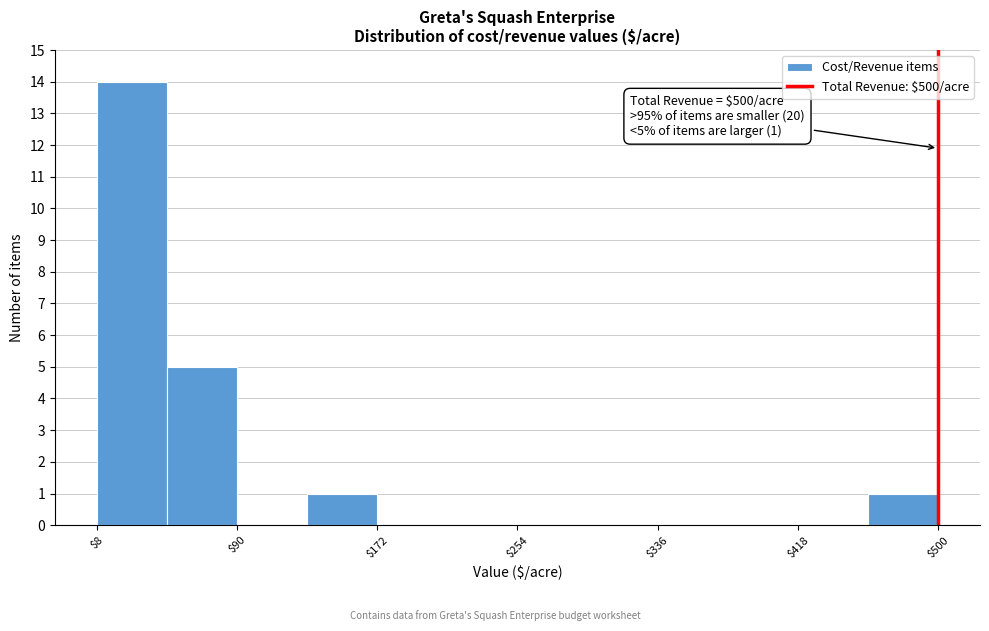

Which range on the x-axis has the tallest bar?

10 to 50